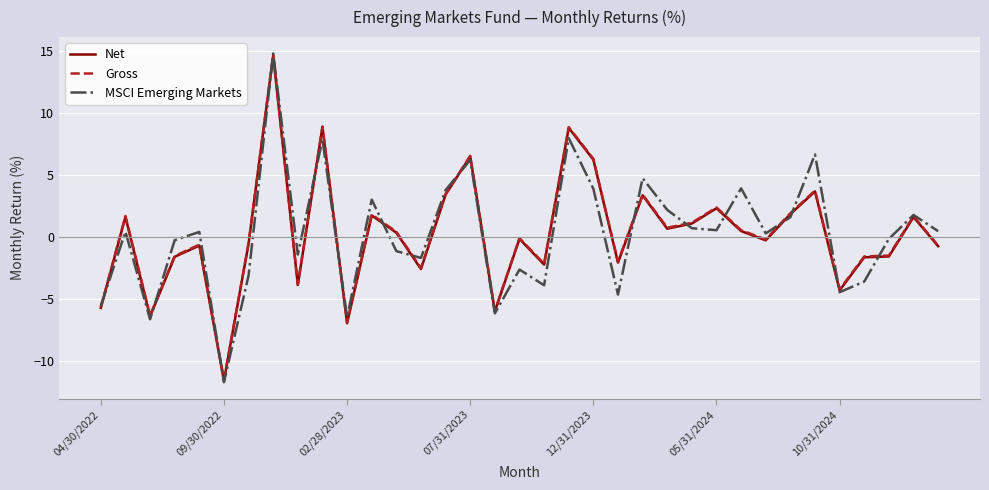

What is the lowest value of the MSCI Emerging Markets series?

-11.7